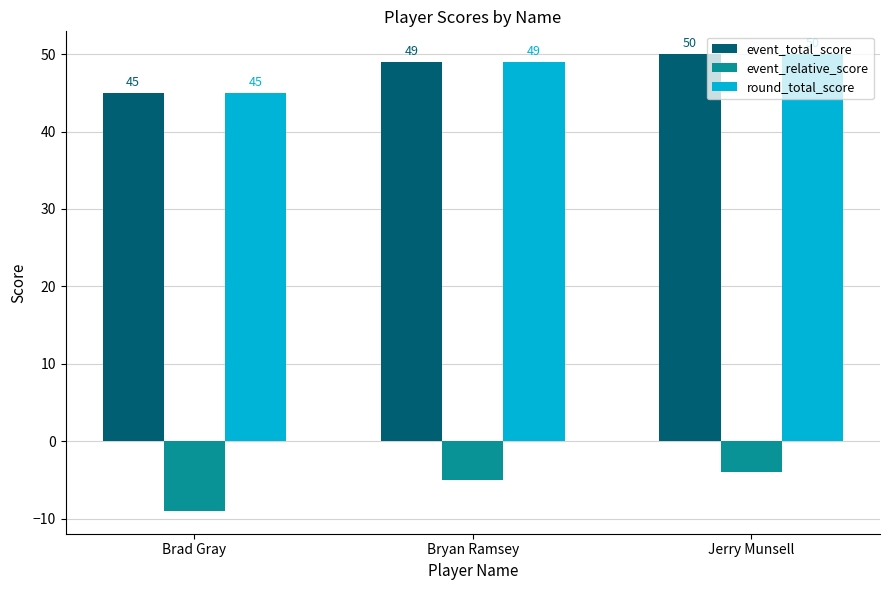

How many event_total_score values are between 45 and 50?

3